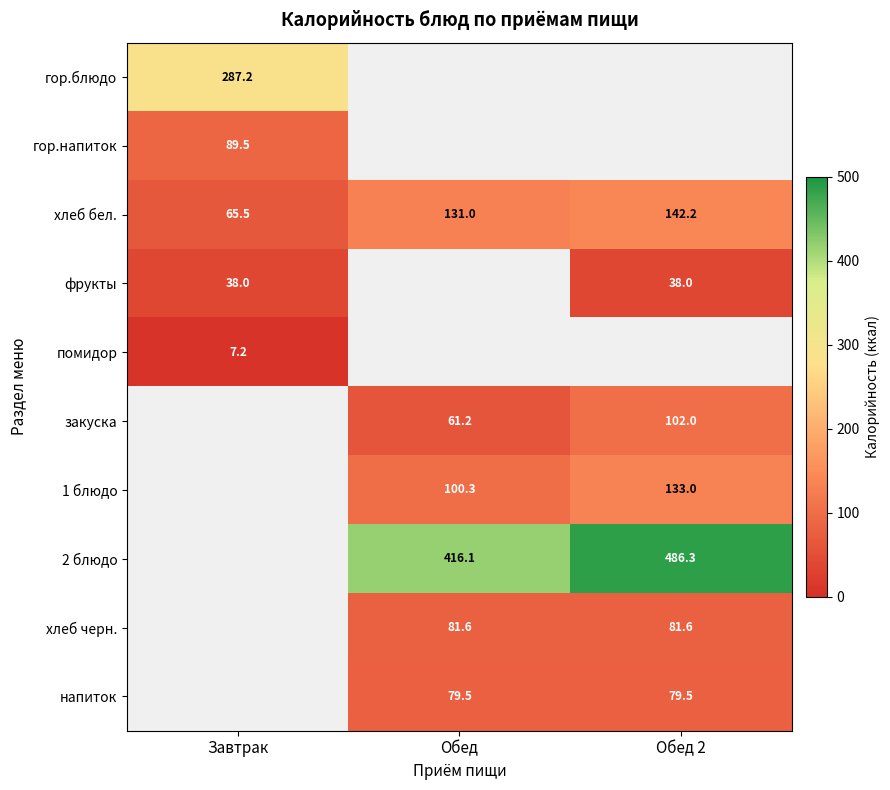

Is the value of 1 блюдо at Обед greater than the value of закуска at Обед?

Yes